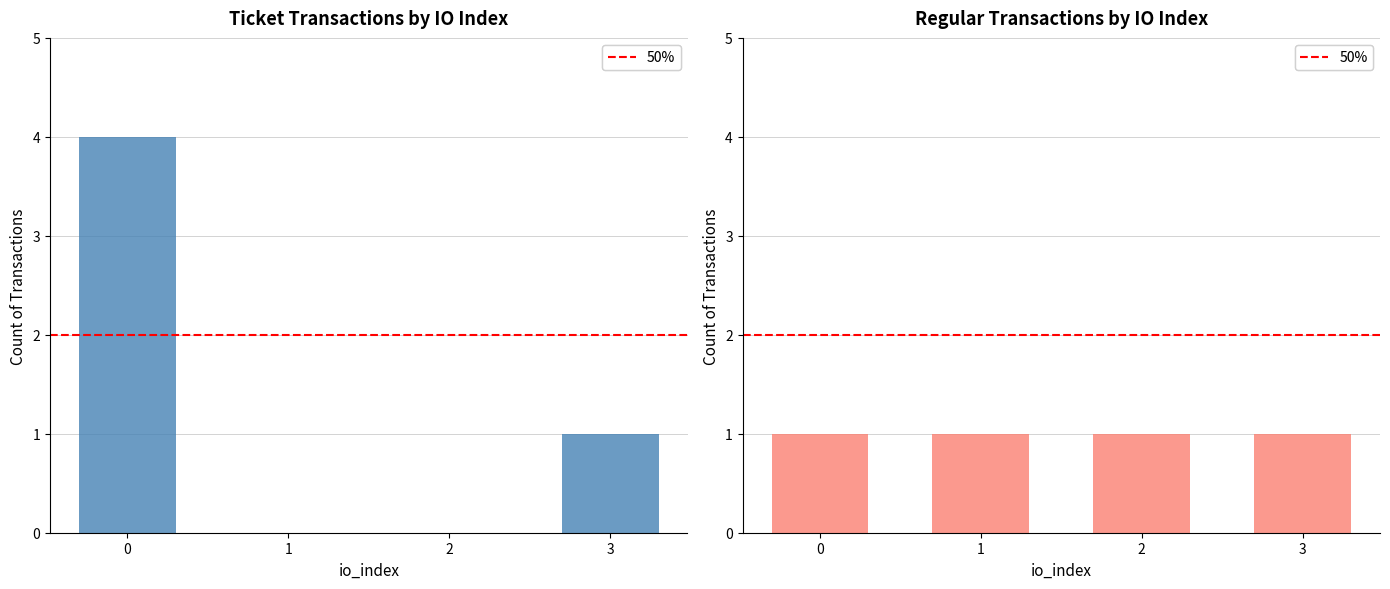

Which label corresponds to the smallest value in the chart?

1